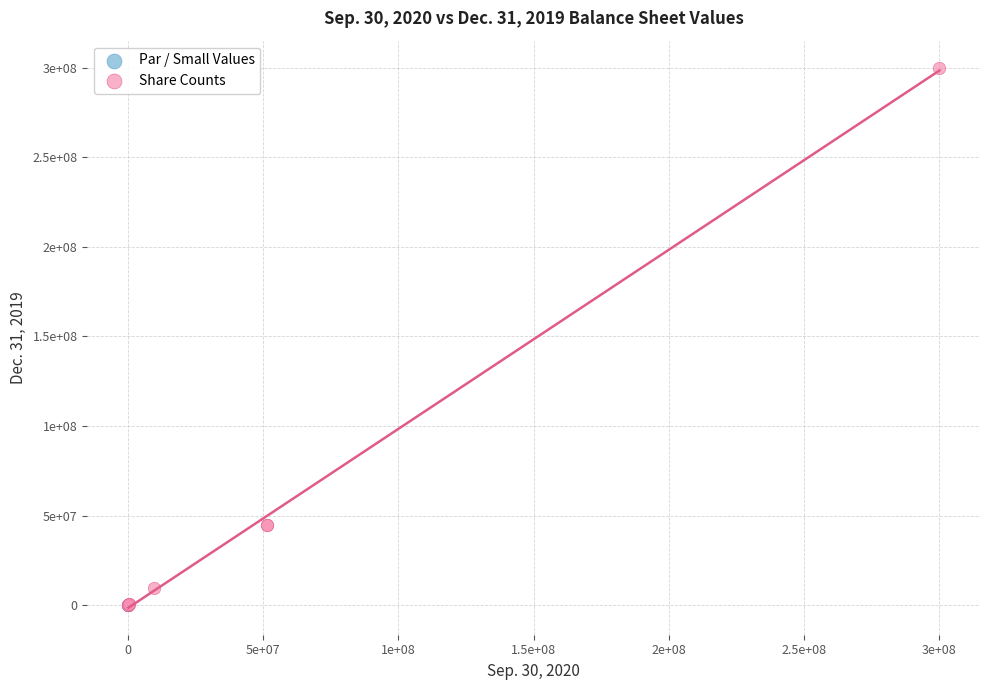

What are all the series names shown in the legend?

Par / Small Values, Share Counts